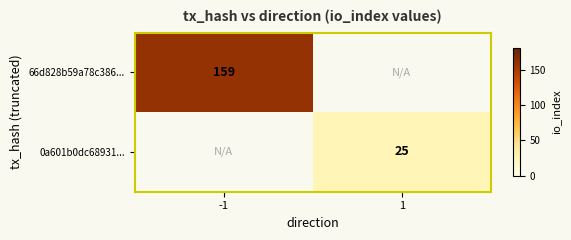

How many distinct data groups are displayed?

2